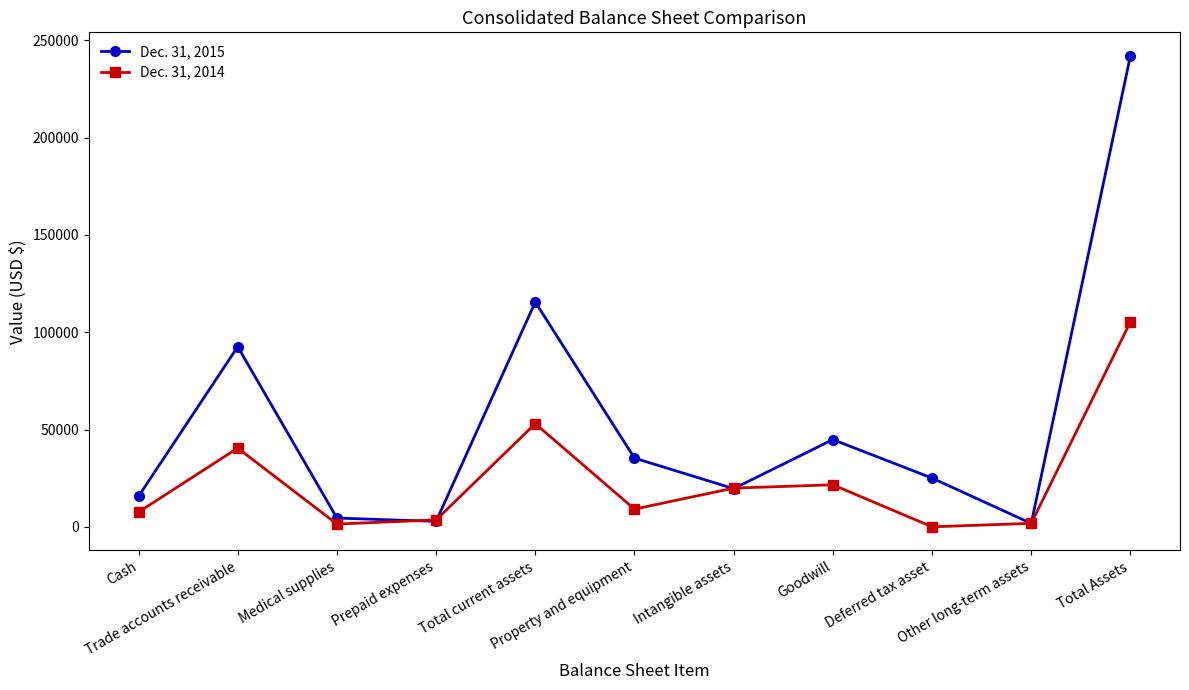

Is the value of Dec. 31, 2014 at Prepaid expenses greater than the value of Dec. 31, 2015 at Deferred tax asset?

No